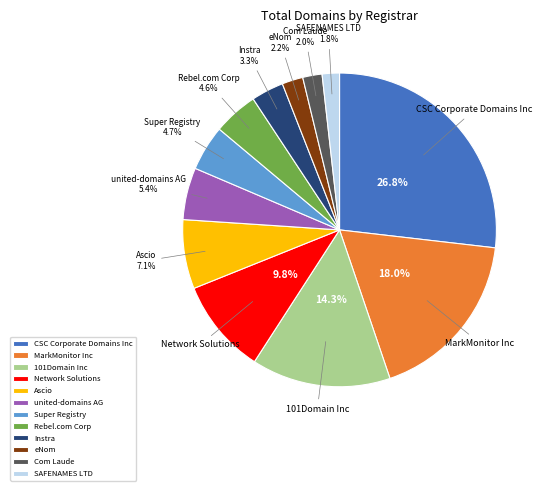

Which category has the biggest portion of the pie?

CSC Corporate Domains Inc